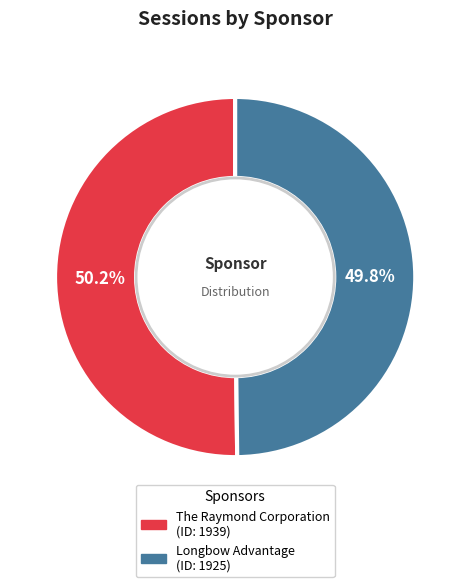

True or false: The Raymond Corporation accounts for 56% of the total.

False